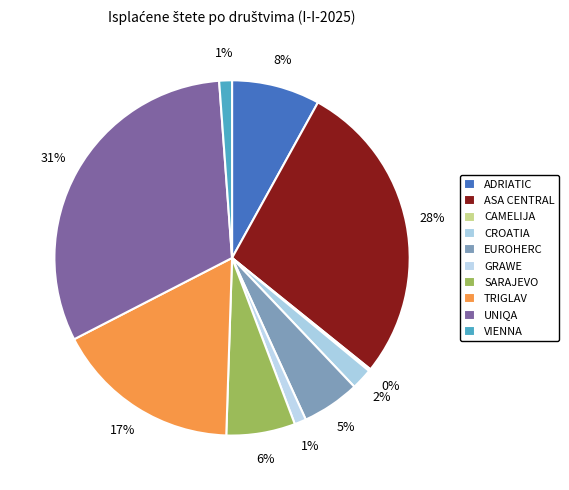

Rank the categories by value from highest to lowest.

UNIQA, ASA CENTRAL, TRIGLAV, ADRIATIC, SARAJEVO, EUROHERC, CROATIA, VIENNA, GRAWE, CAMELIJA